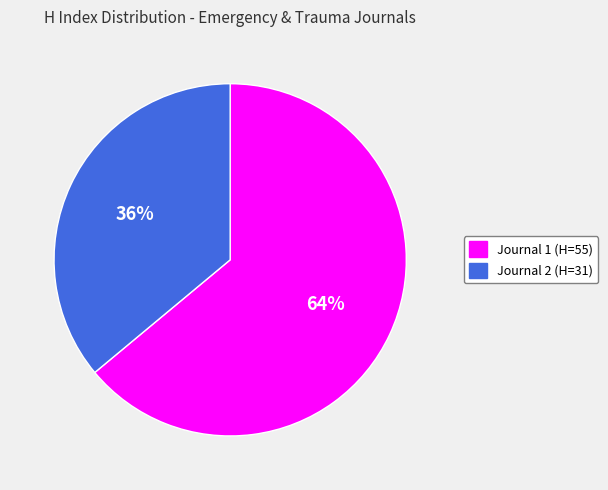

Does any single category account for the majority?

Yes